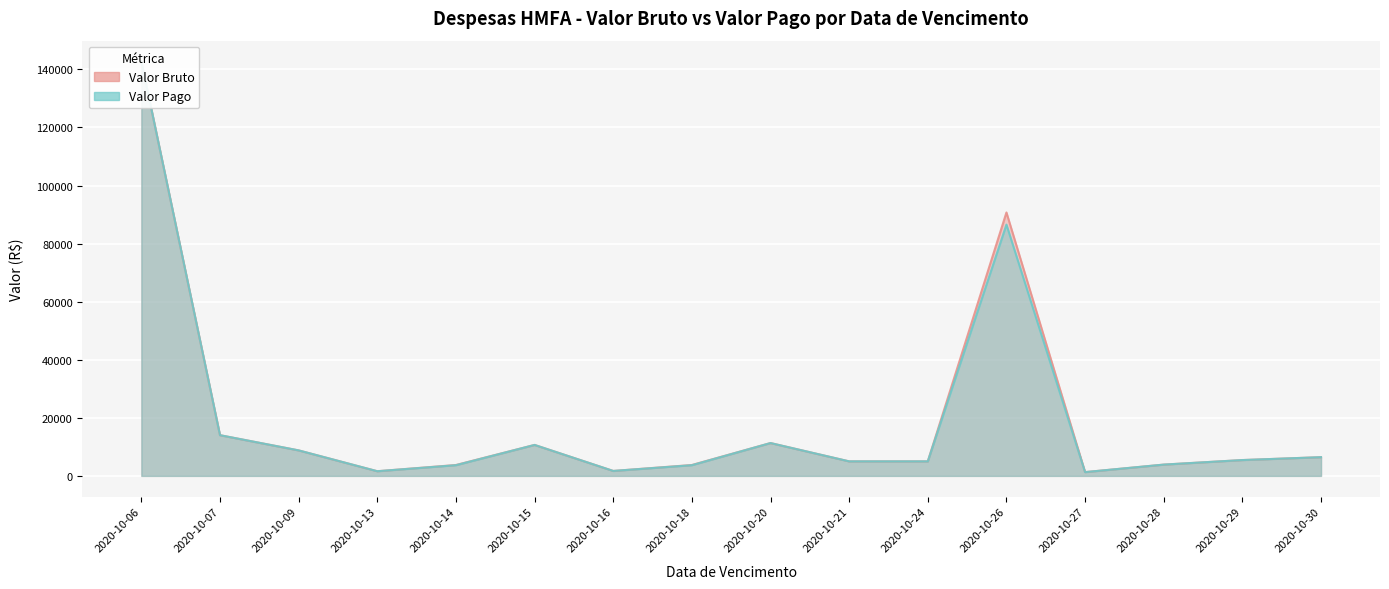

Rank the series by their average value, from lowest to highest.

Valor Pago, Valor Bruto